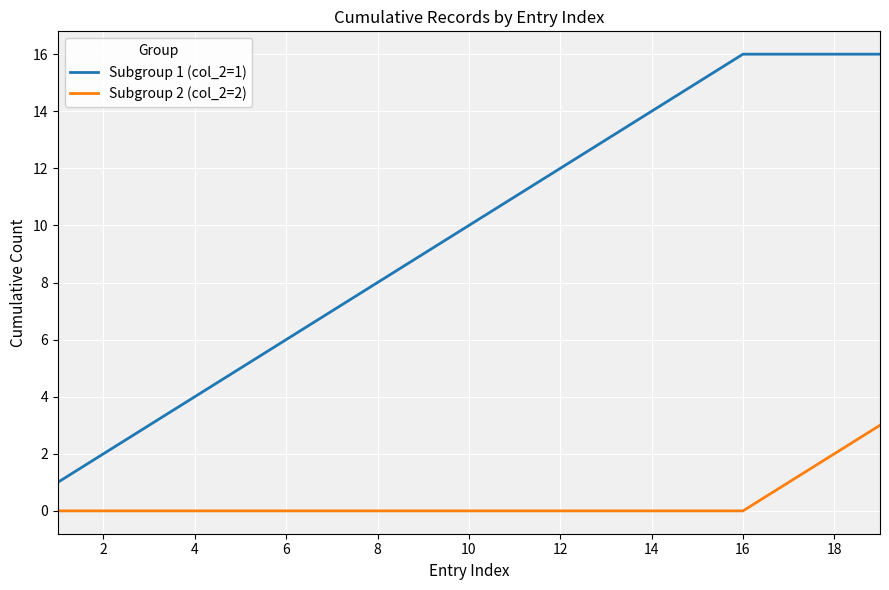

Count the number of categories in the chart.

19